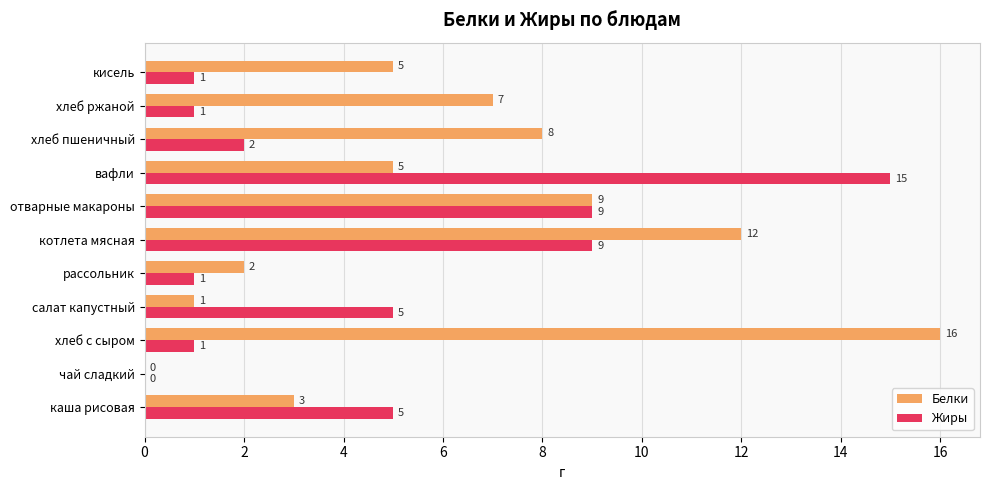

At which category is the sum across all series the highest?

котлета мясная